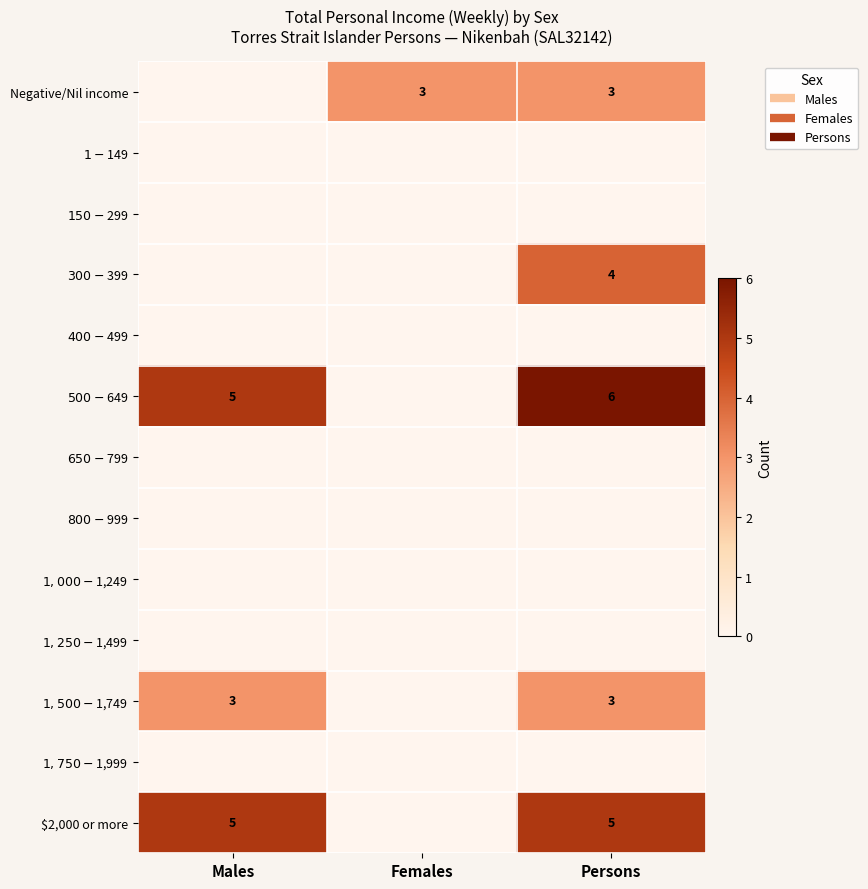

True or false: $500-$649 has a value of 9 at Persons.

False